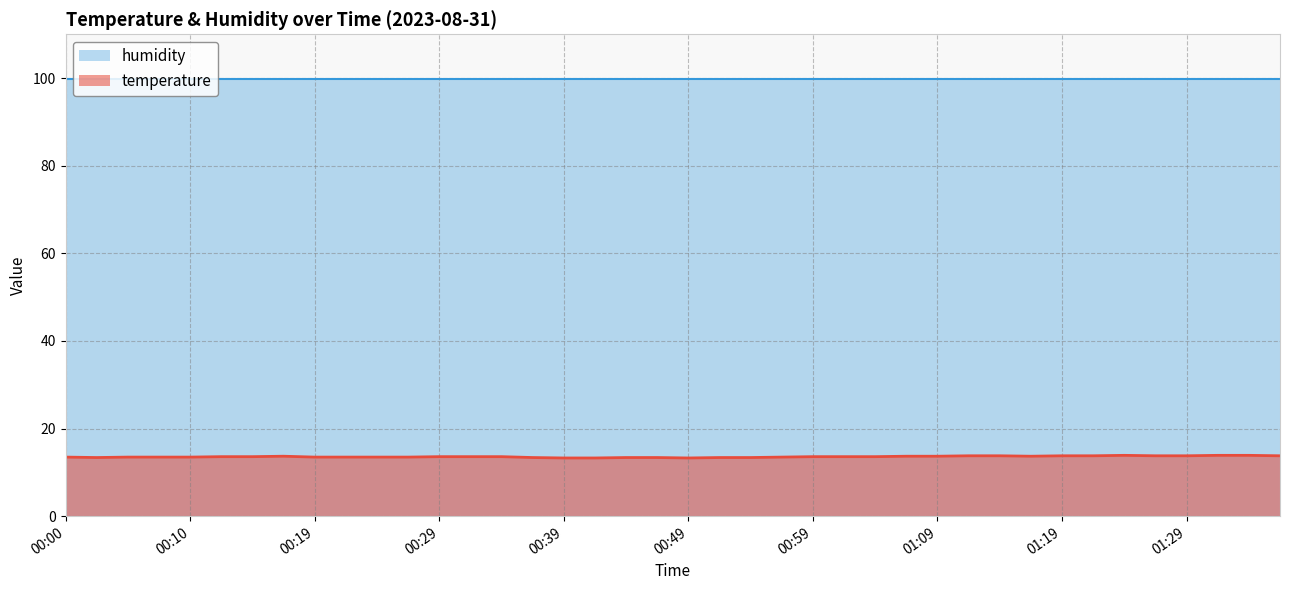

Where is the first local maximum?

00:17